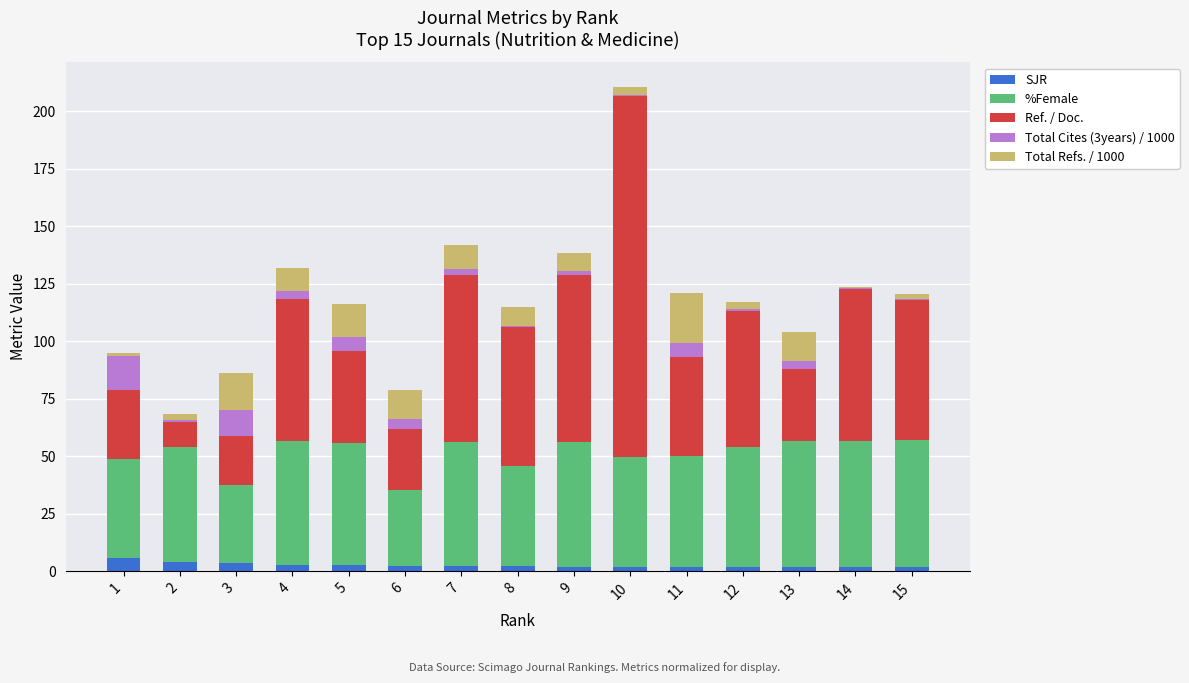

At which category is the sum across all series the highest?

10